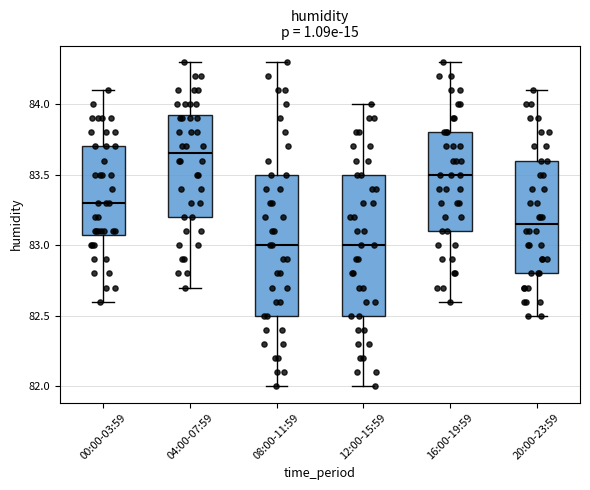

Reading left to right, read every box against the y-axis: the position of its median line, the range the box covers, and the ends of its whiskers. The values are not printed on the chart, so give them approximately, as read against the axis.

00:00-03:59: median 83.30, box 83.10 to 83.70, whiskers 82.60 to 84.10
04:00-07:59: median 83.65, box 83.20 to 83.95, whiskers 82.70 to 84.30
08:00-11:59: median 83.00, box 82.50 to 83.50, whiskers 82.00 to 84.30
12:00-15:59: median 83.00, box 82.50 to 83.50, whiskers 82.00 to 84.00
16:00-19:59: median 83.50, box 83.10 to 83.80, whiskers 82.60 to 84.30
20:00-23:59: median 83.15, box 82.80 to 83.60, whiskers 82.50 to 84.10